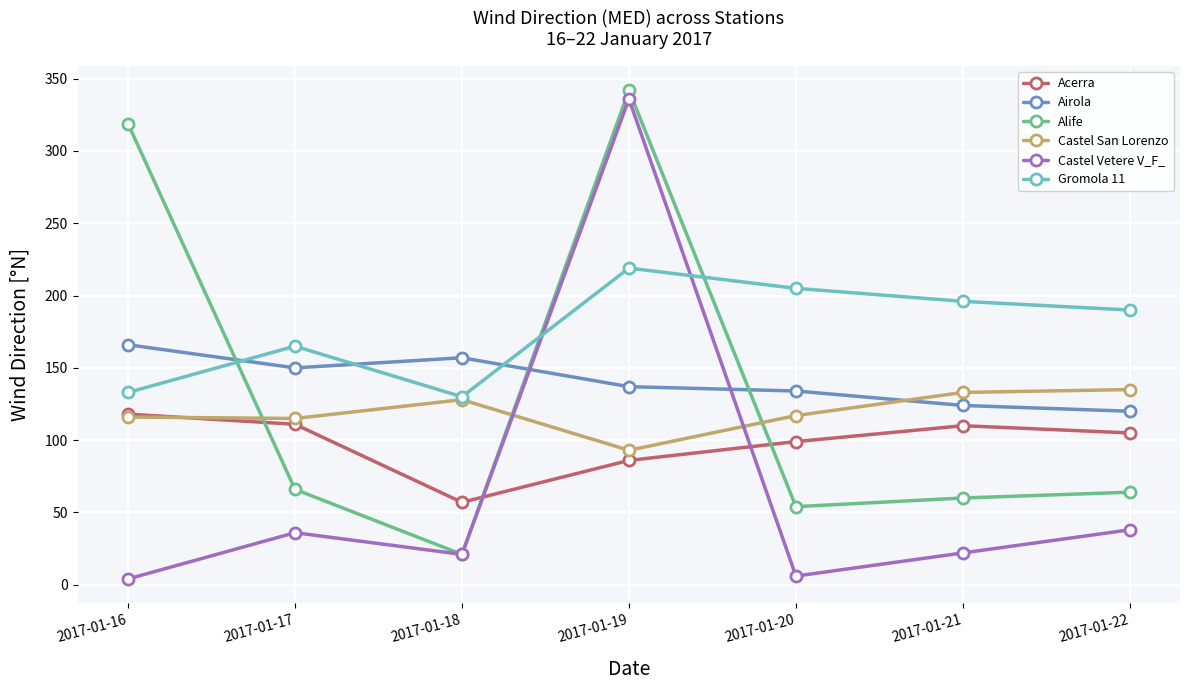

The value of Gromola 11 at 2017-01-17 is 165. True or false?

True